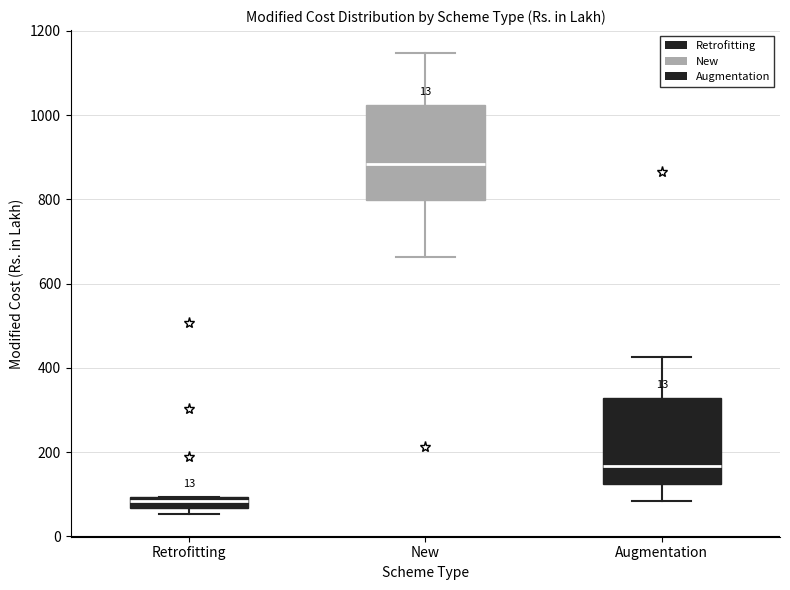

Which box's median line is the highest?

New